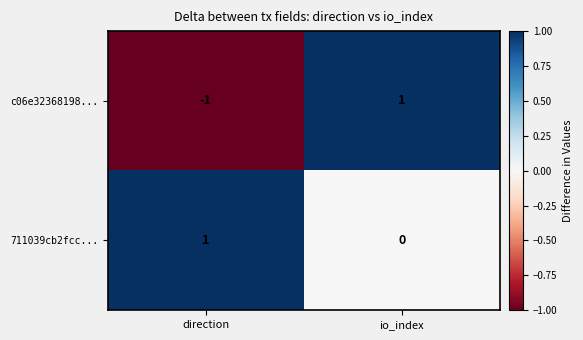

Which series has the largest total across all categories?

711039cb2fcc...